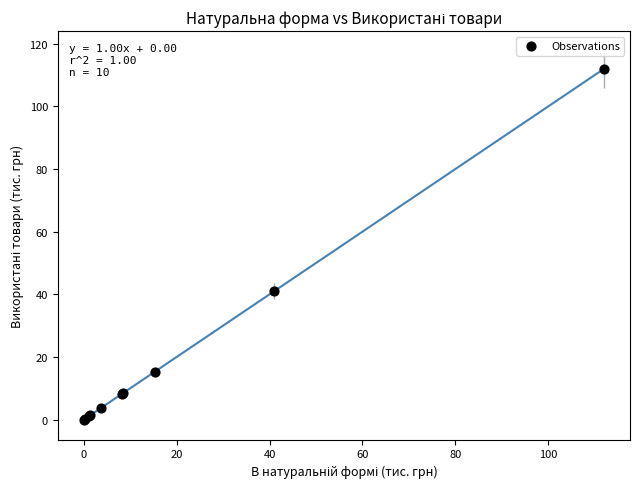

What Y value in the scatter plot is closest to 55?

41.0